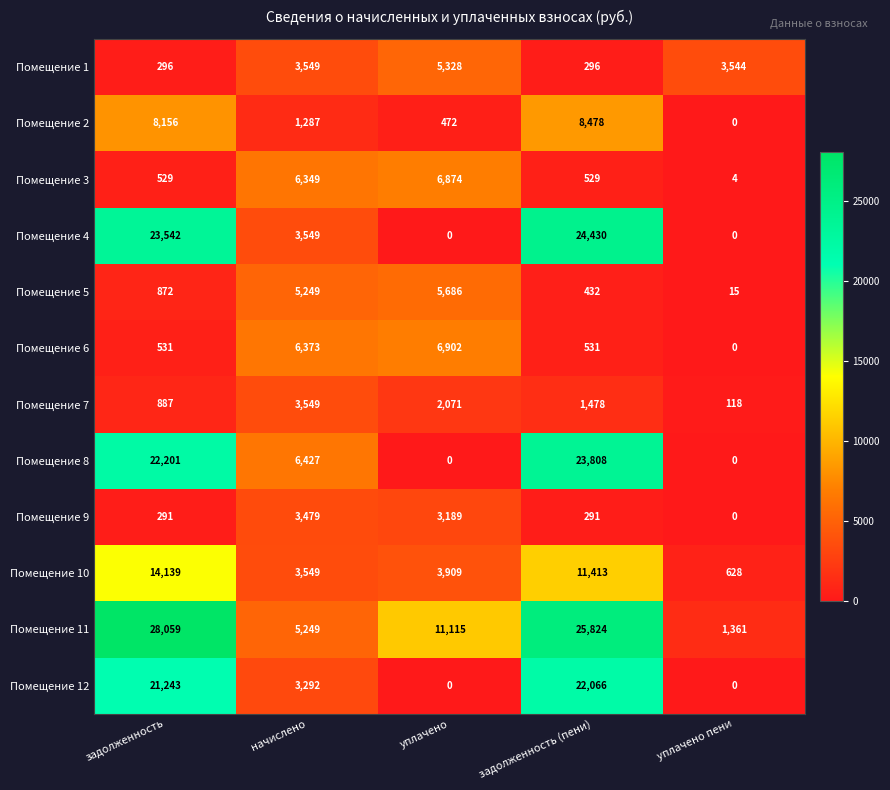

Where is Помещение 12 nearest to the value 11033?

начислено